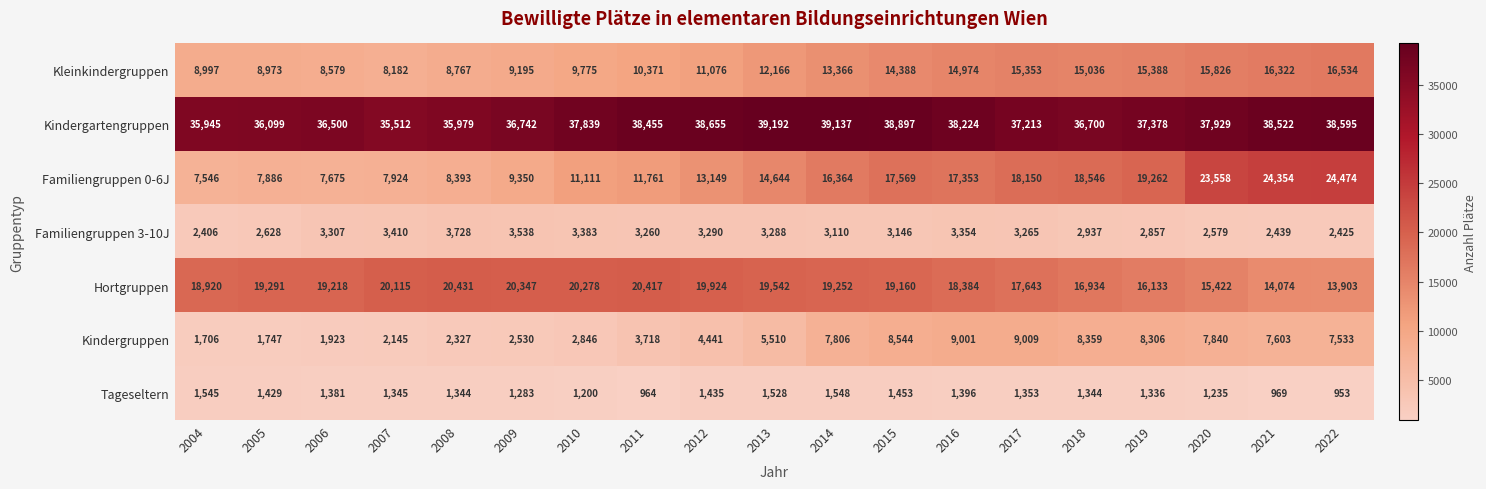

What is the maximum value shown in the chart?

39192